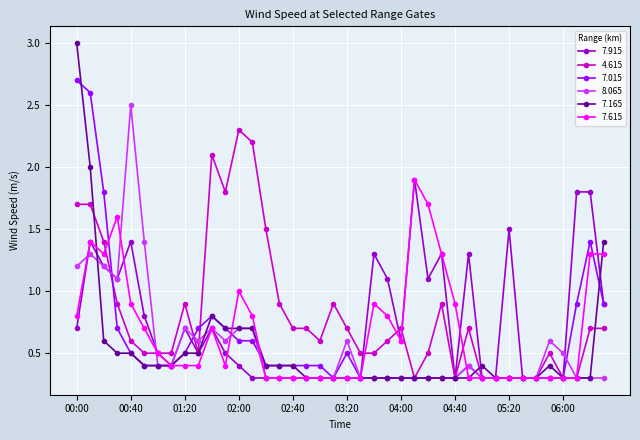

What is the minimum value for 4.615?

0.3